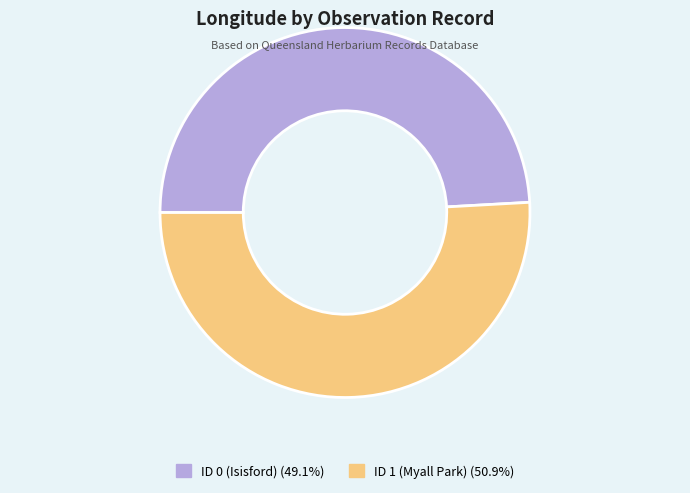

How many slices are in this pie chart?

2